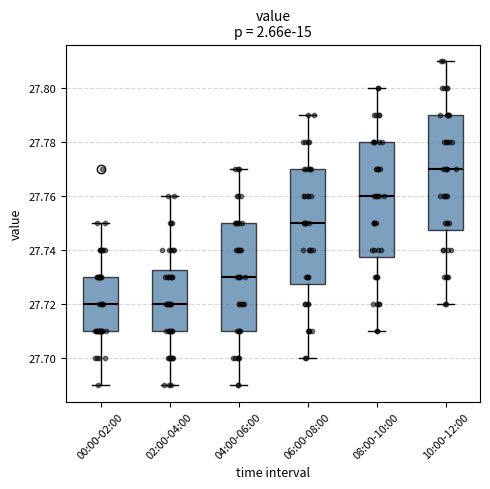

Which box has the highest median line?

10:00-12:00